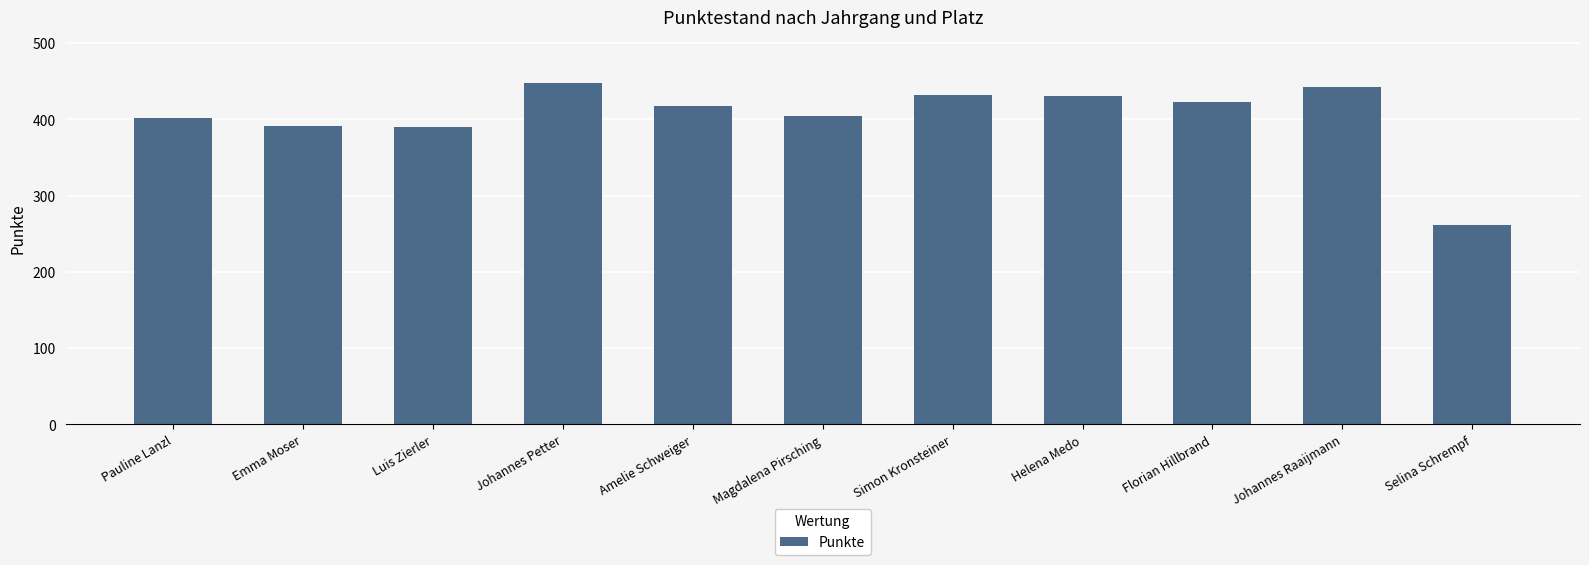

What is the greatest value displayed?

448.0